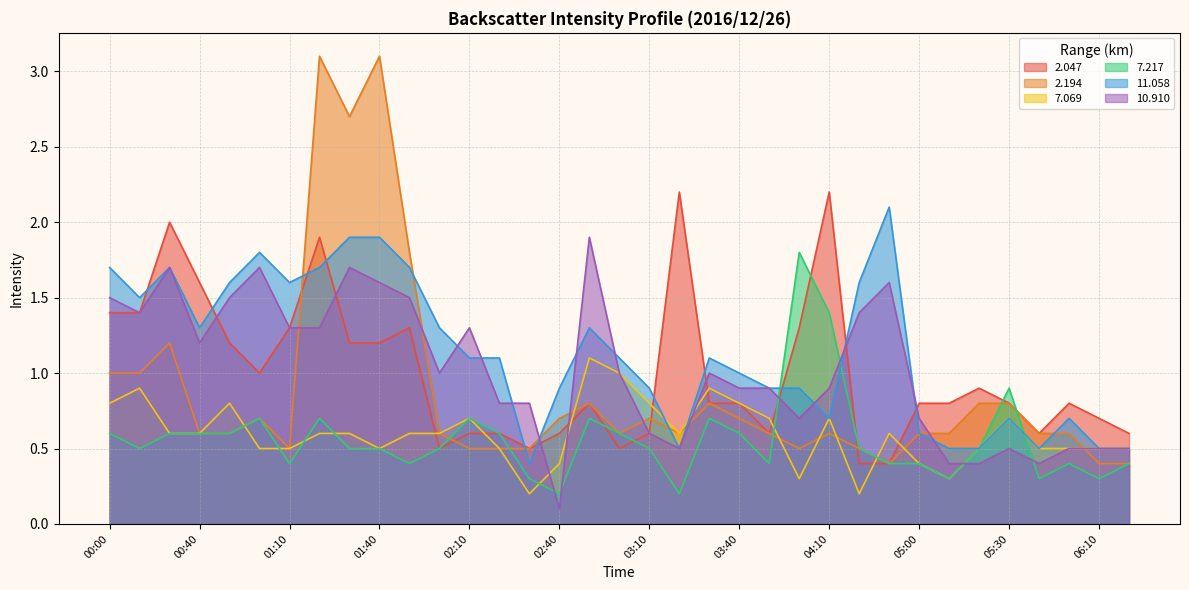

At which category is the sum across all series the highest?

01:20